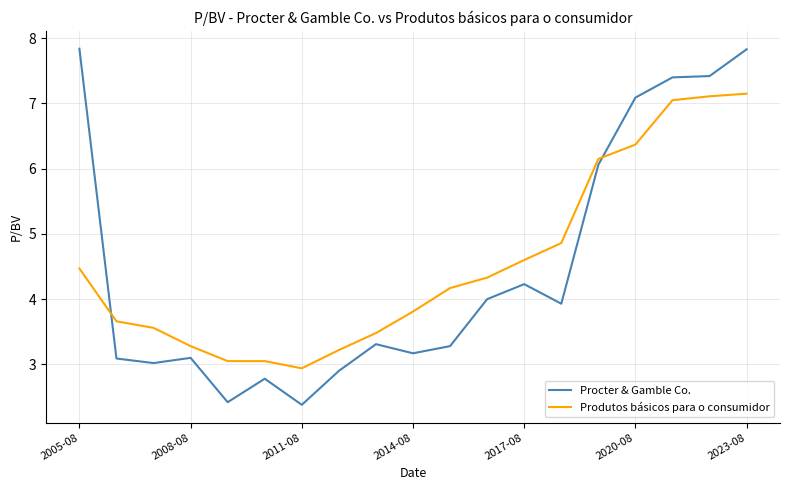

What is the minimum value for Produtos básicos para o consumidor?

2.9